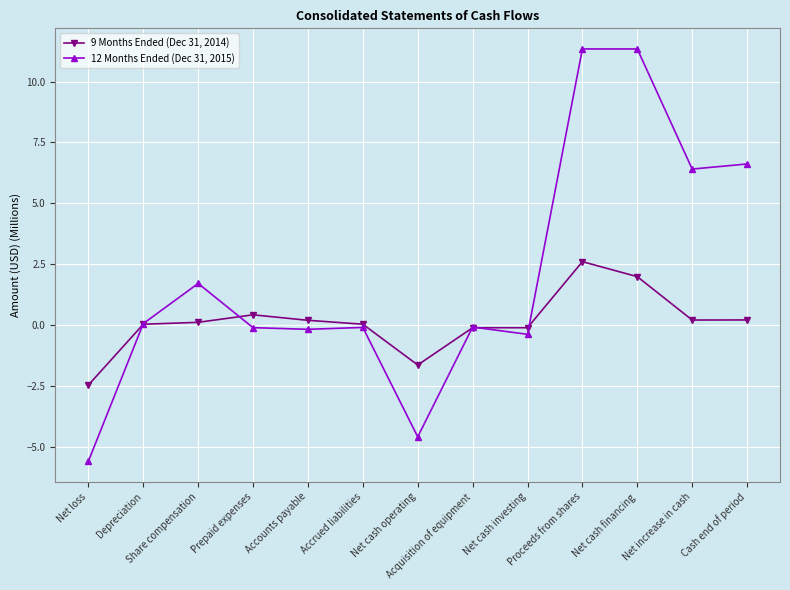

What is the spread (max minus min) of values at Accrued liabilities?

0.1